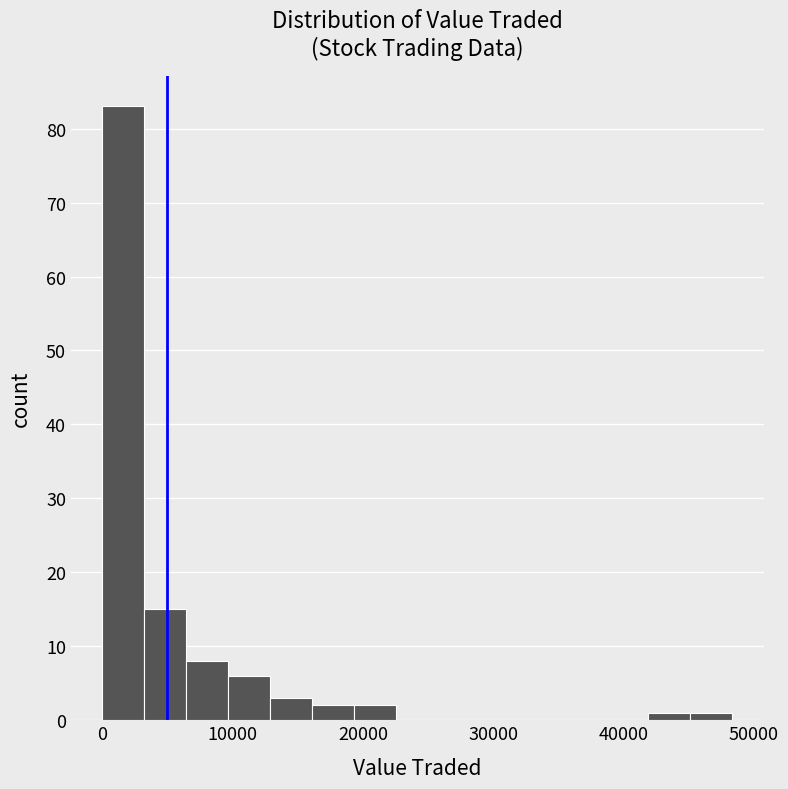

Around what value on the x-axis is the tallest bar? Give the approximate position of its centre, as read against the axis.

2000